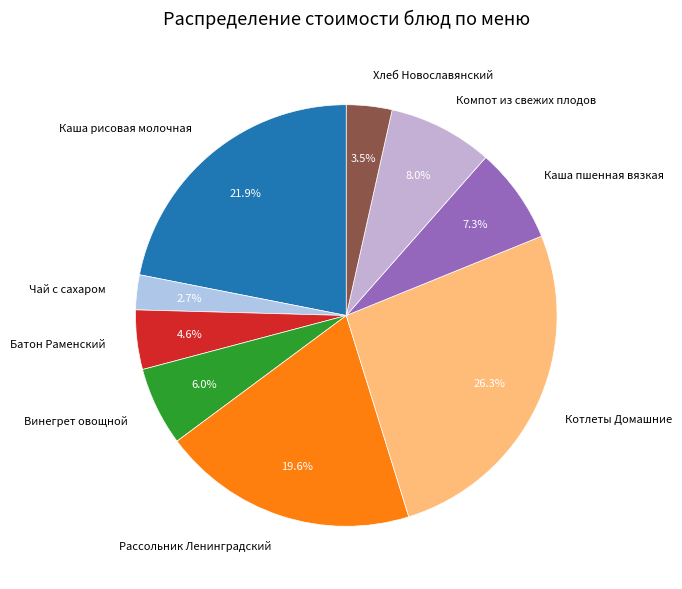

Count the number of slices in the pie.

9